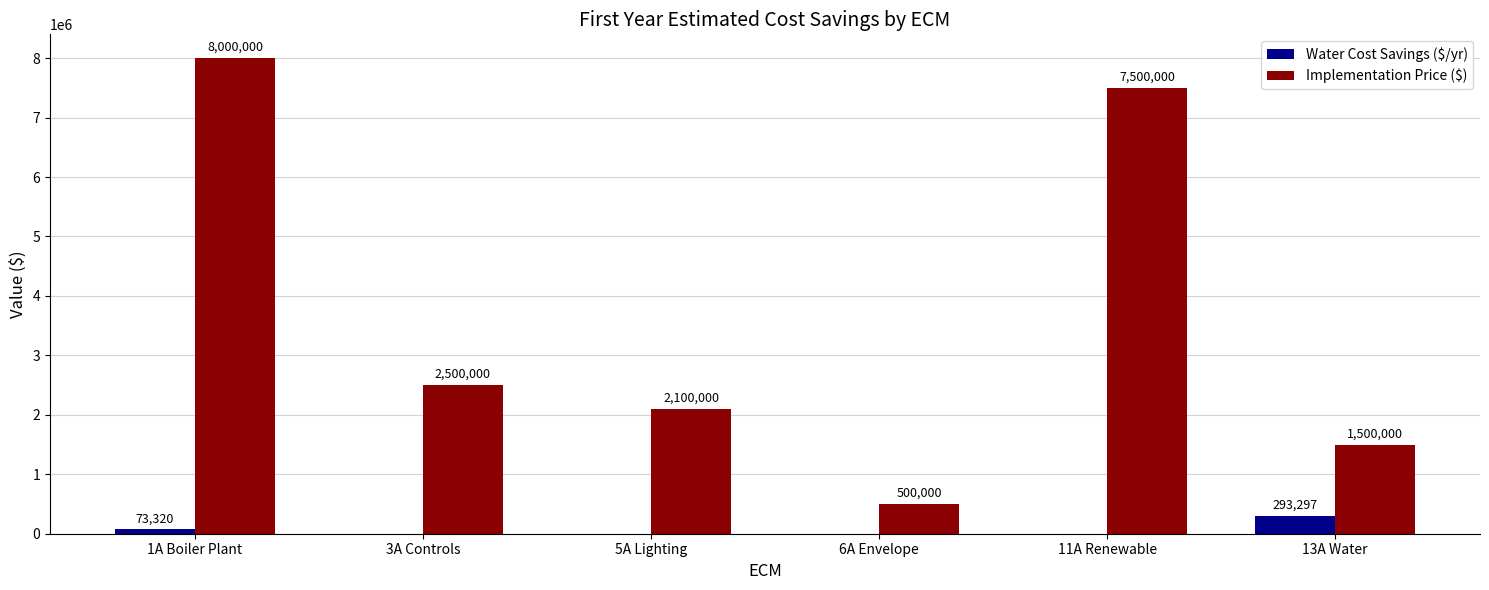

Which series has the largest total across all categories?

Implementation Price ($)